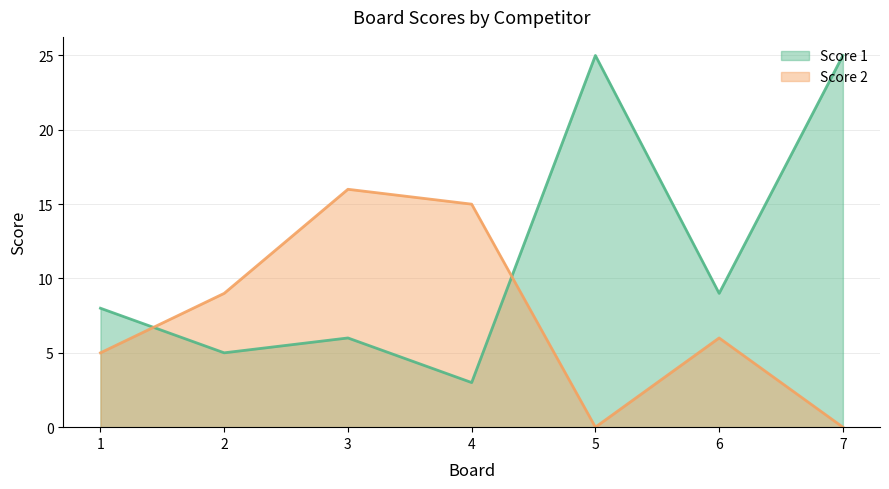

What is the difference between the maximum and minimum values in the Score 2 series?

16